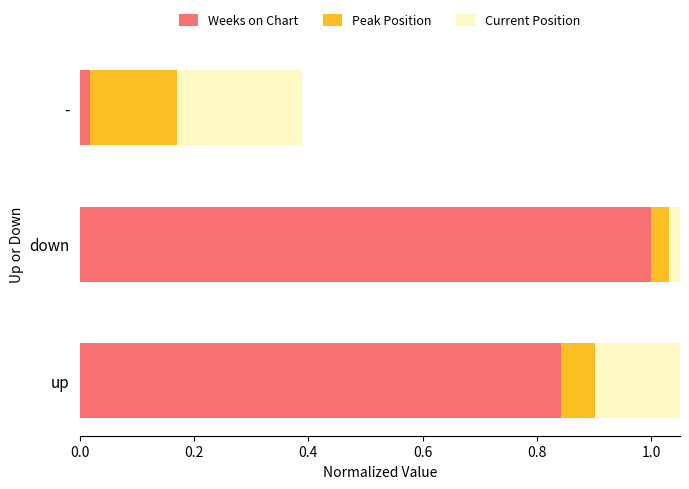

Are the bars horizontal?

Yes